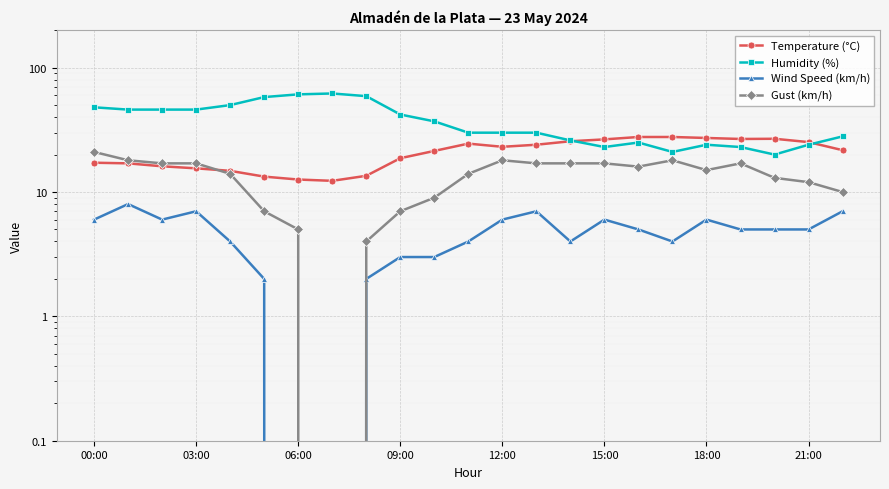

What is the label of the 23rd point from the left?

22